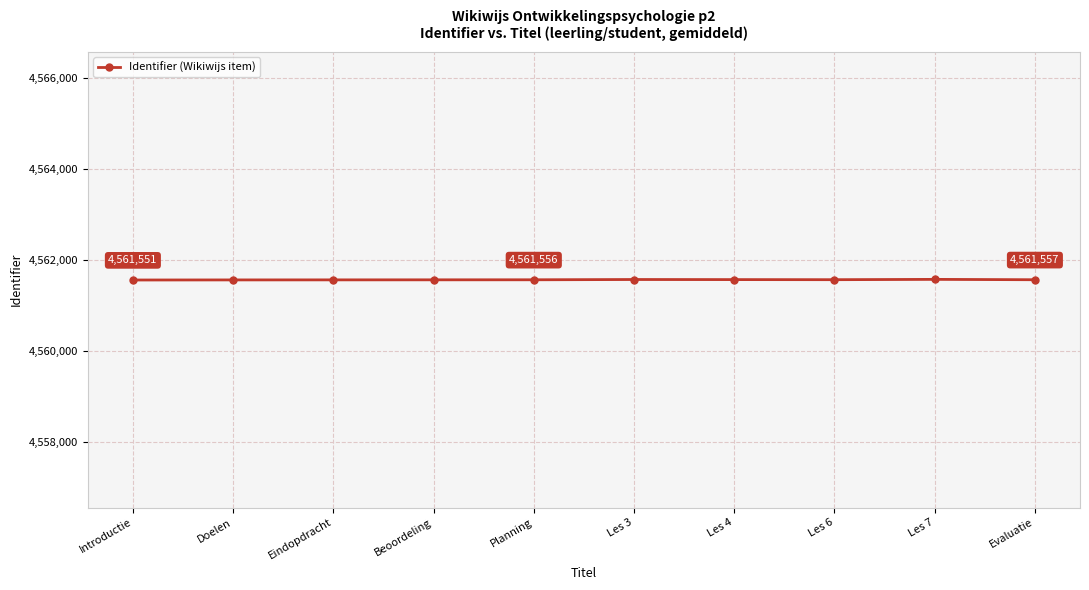

What is the approximate value at Beoordeling?

4561555